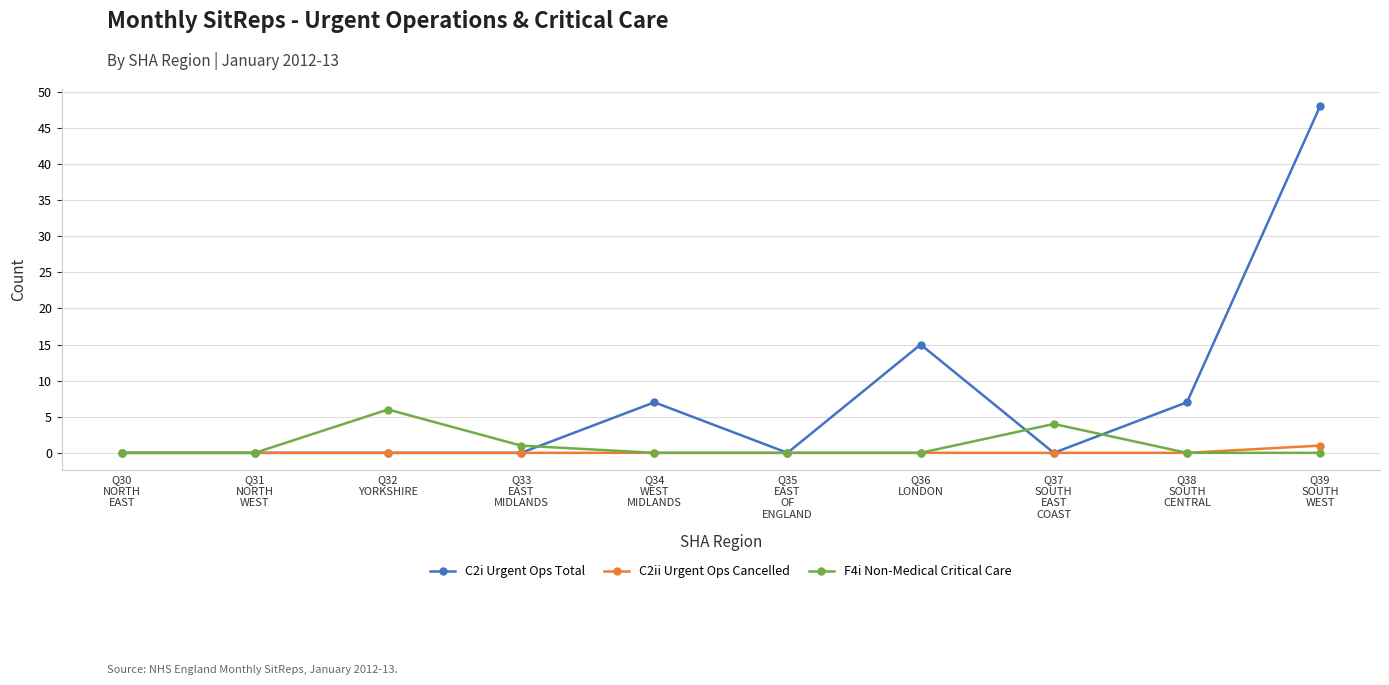

How many C2i Urgent Ops Total values are between 0 and 7?

8